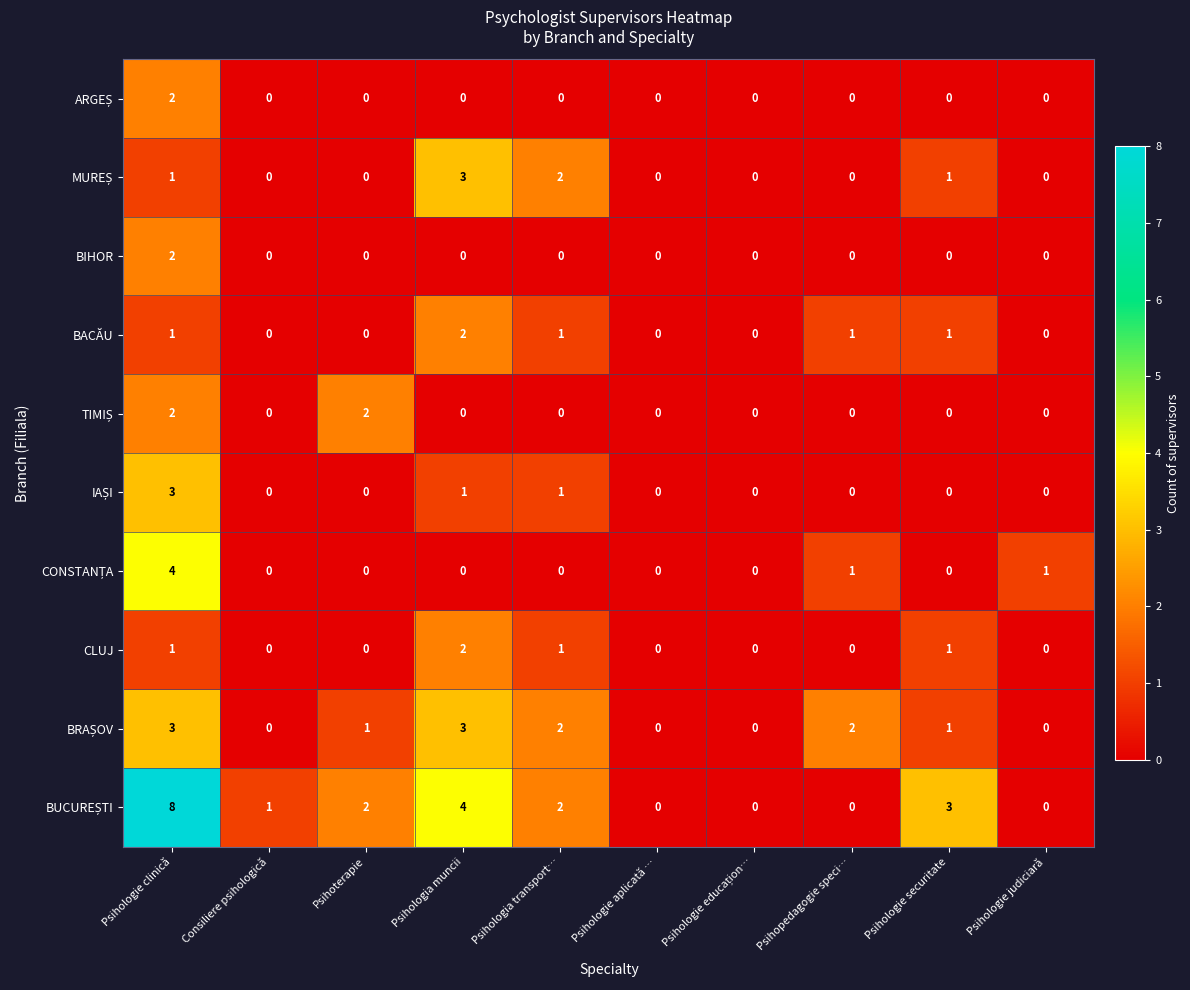

Is it true that BIHOR equals -1 at Psihologie aplicată …?

False